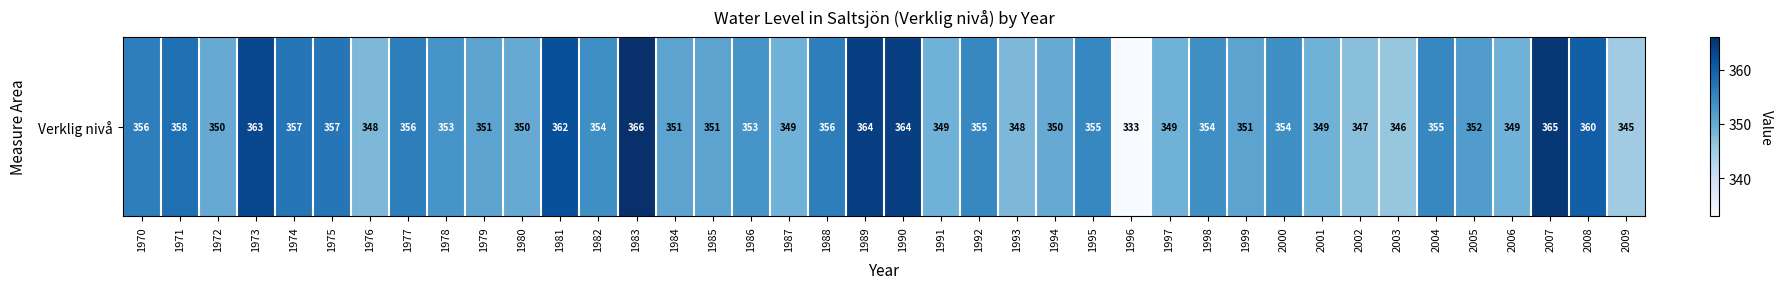

What is the sum of all values?

14135